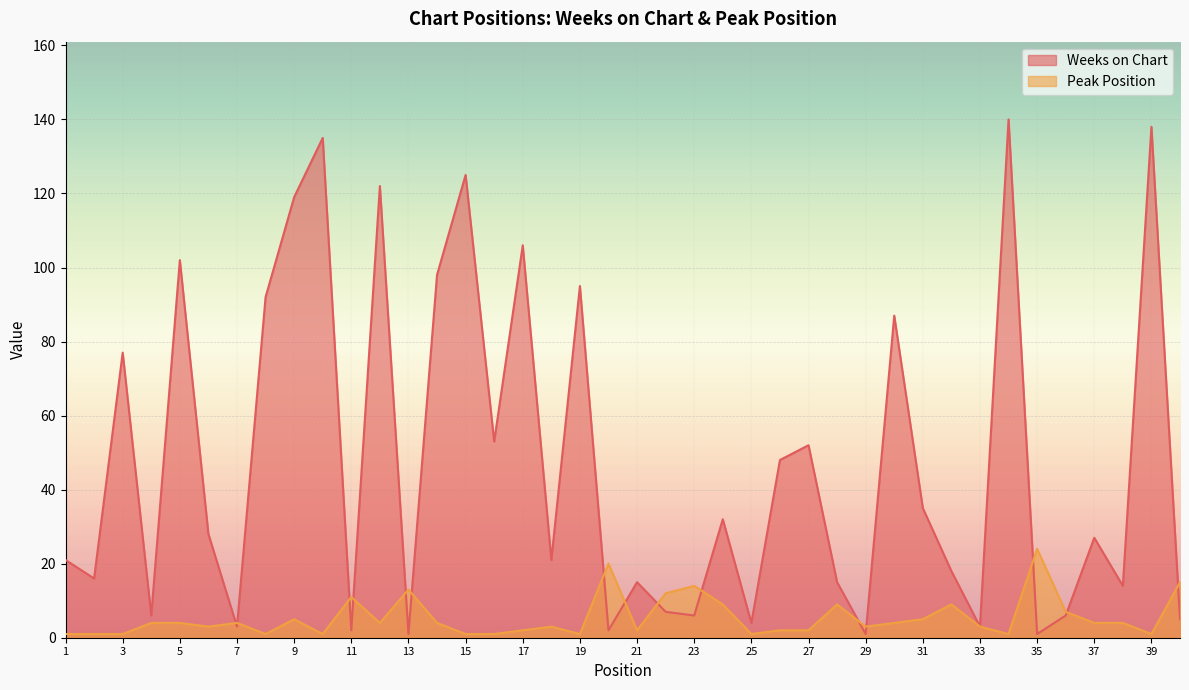

Which series has the widest spread of values?

Weeks on Chart